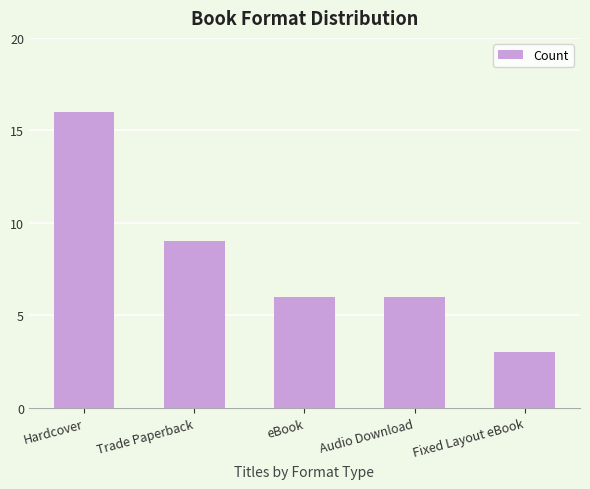

Reading right to left, transcribe all the data shown in this chart.

3	6	6	9	16